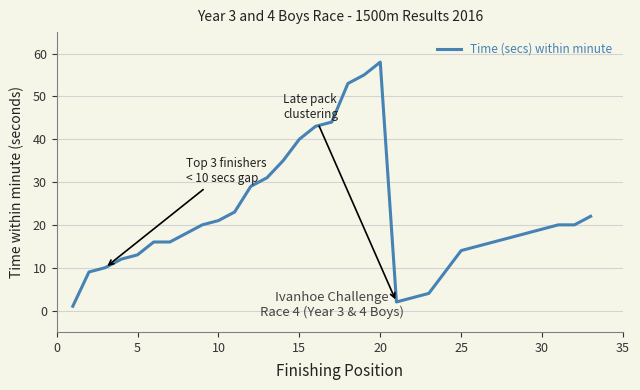

What is the greatest value displayed?

58